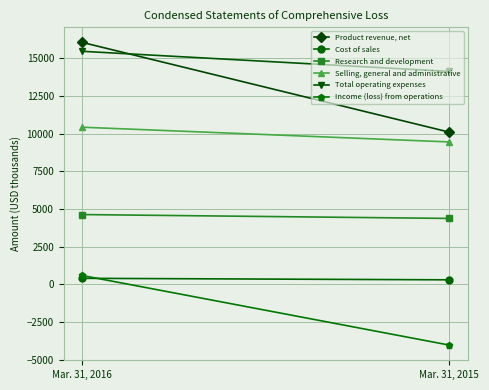

List the series in order of their peak value, highest first.

Product revenue, net, Total operating expenses, Selling, general and administrative, Research and development, Income (loss) from operations, Cost of sales